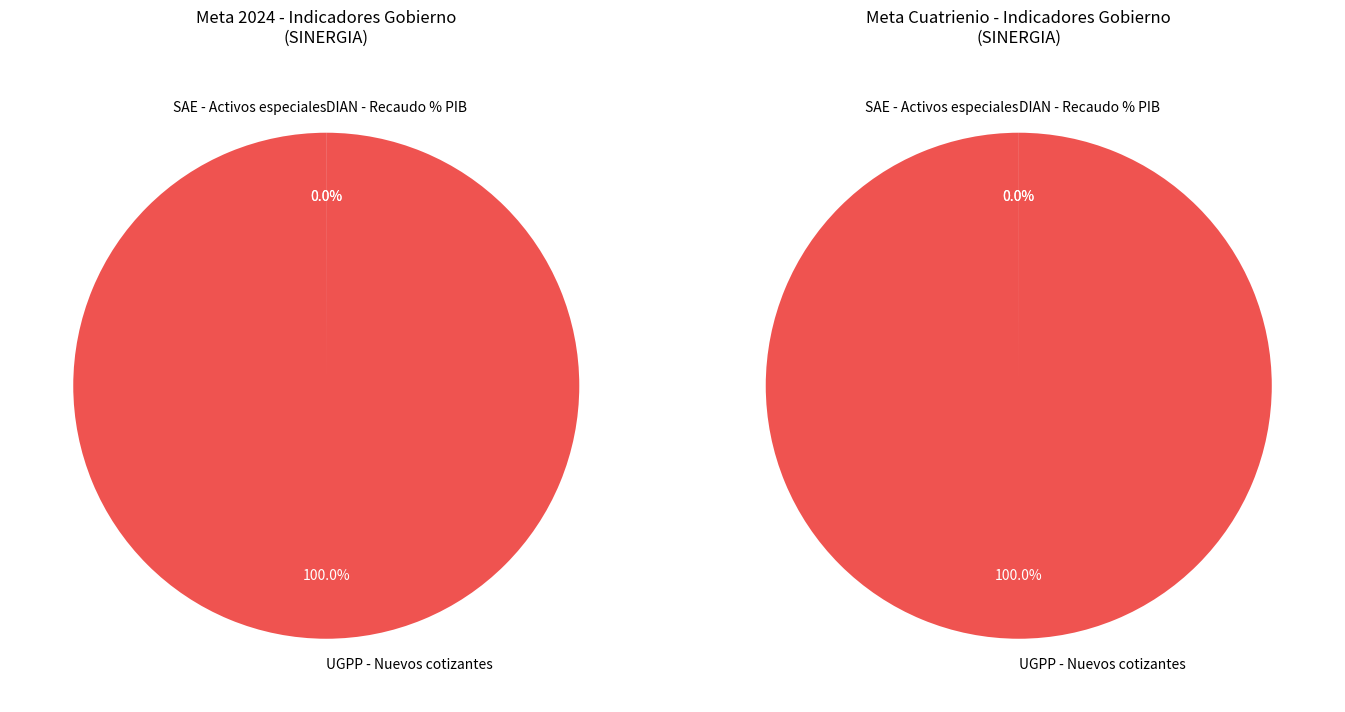

The UGPP - Nuevos cotizantes slice represents 100% of the pie. True or false?

True